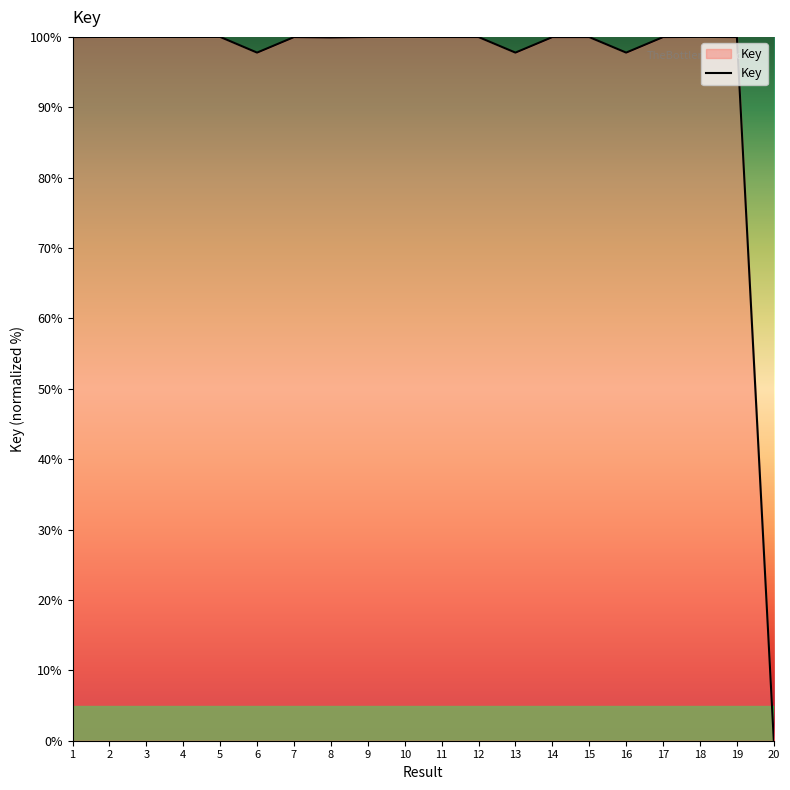

What is the change in value from 2 to 6?

-2.2